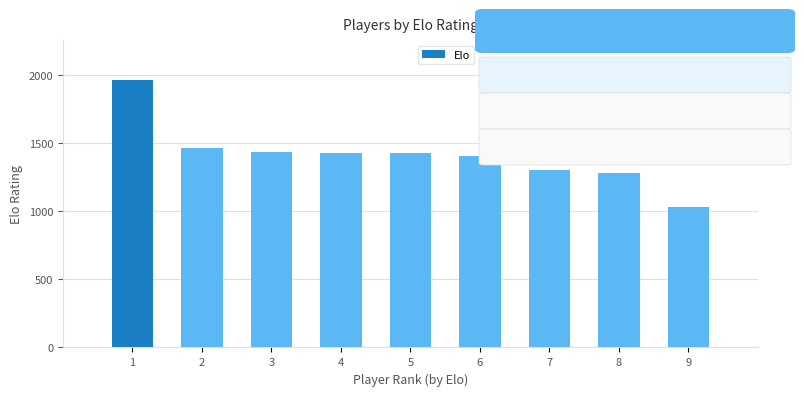

Which has a higher value, 4 or 5?

4